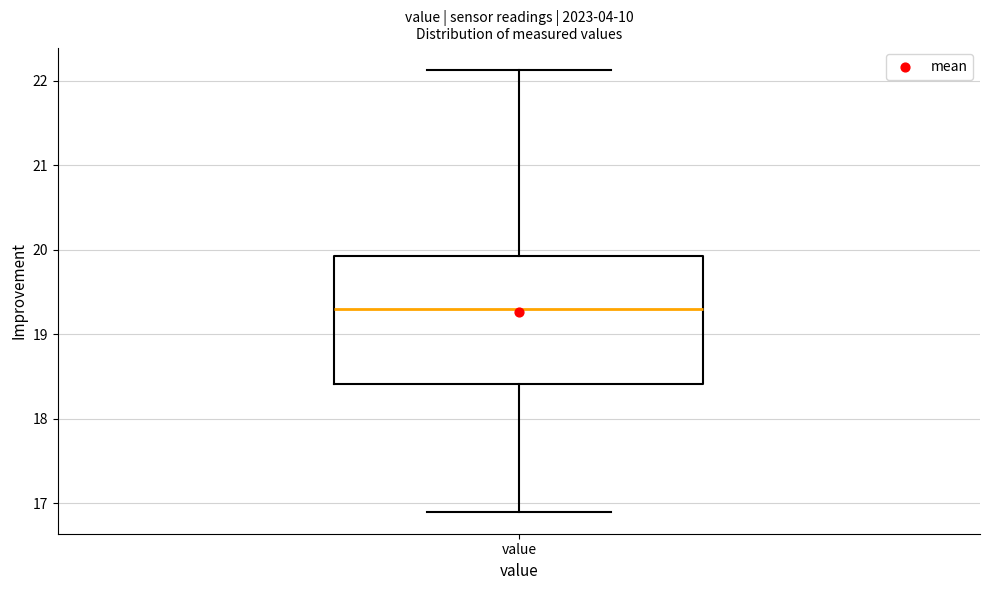

Where is the lower edge of the box for value on the y-axis? The values are not printed on the chart, so give them approximately, as read against the axis.

18.4